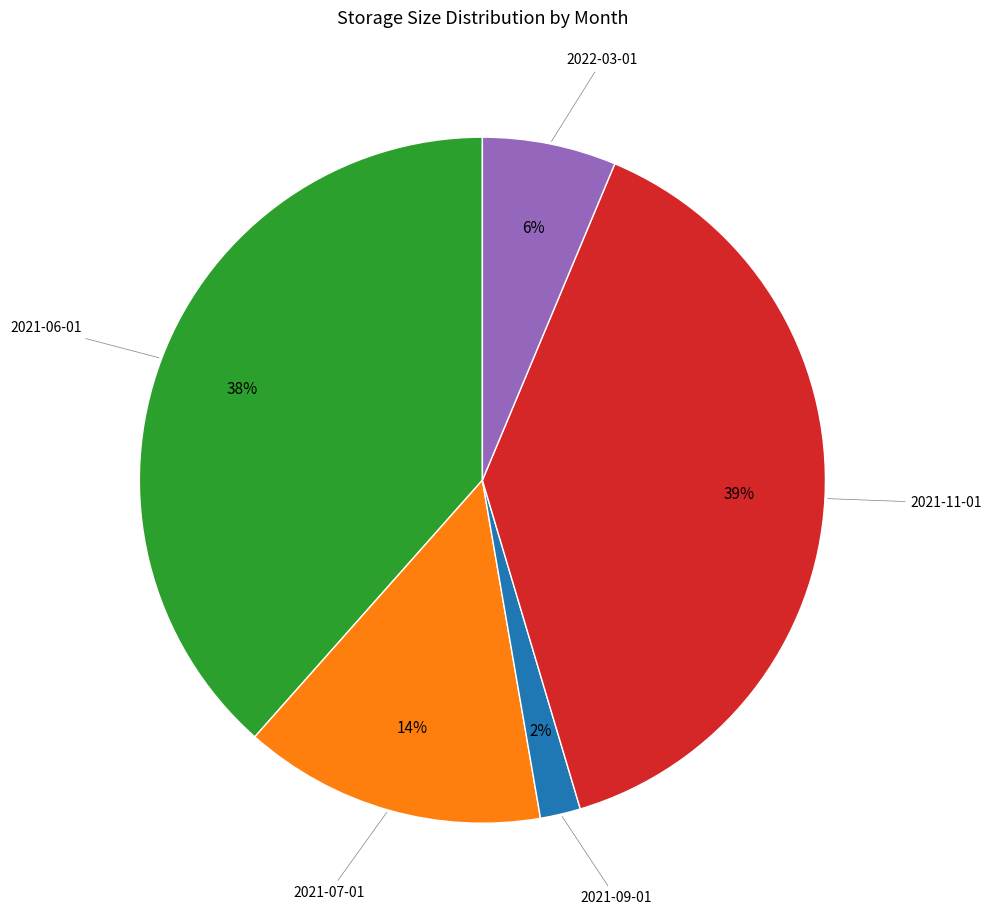

Does any single category account for the majority?

No